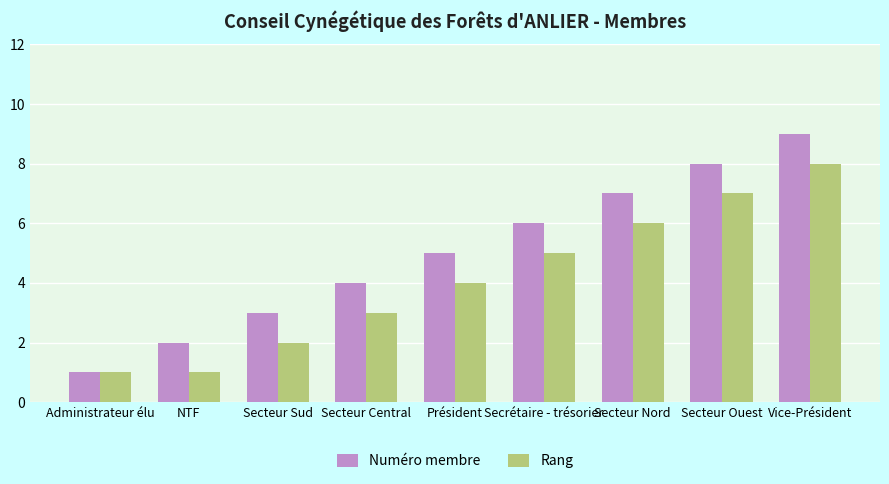

What is the sum of all Numéro membre values?

45